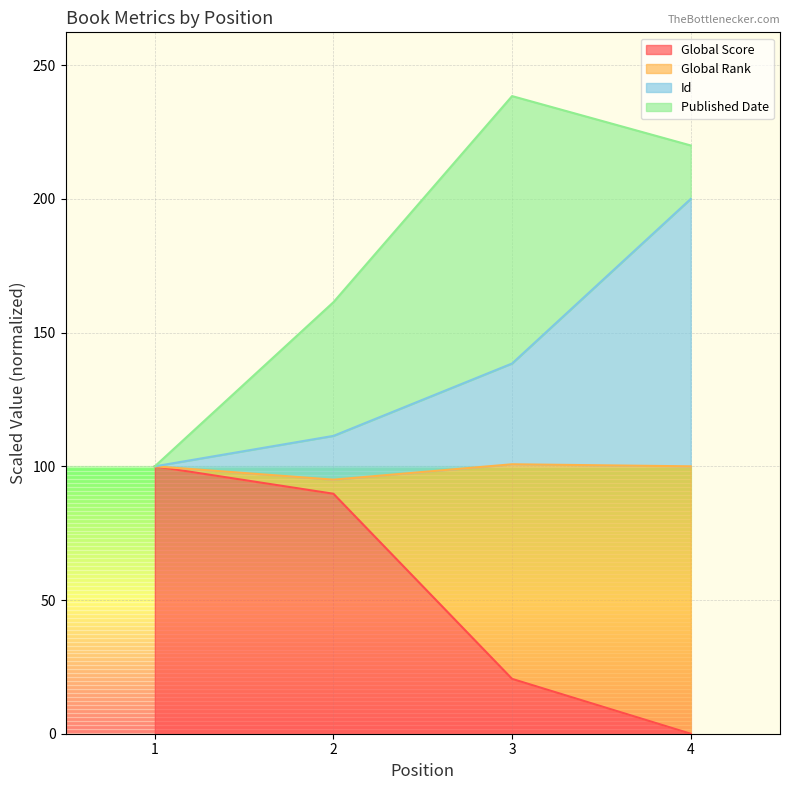

What is the average value of the Id series?

137.5